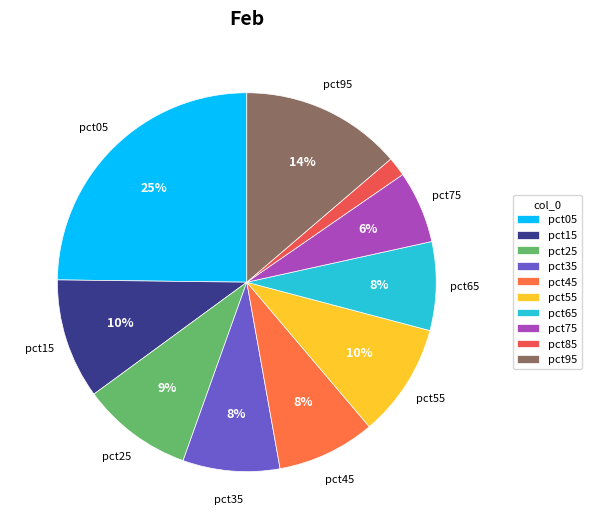

Do pct65 and pct75 together represent more than half of the pie?

No